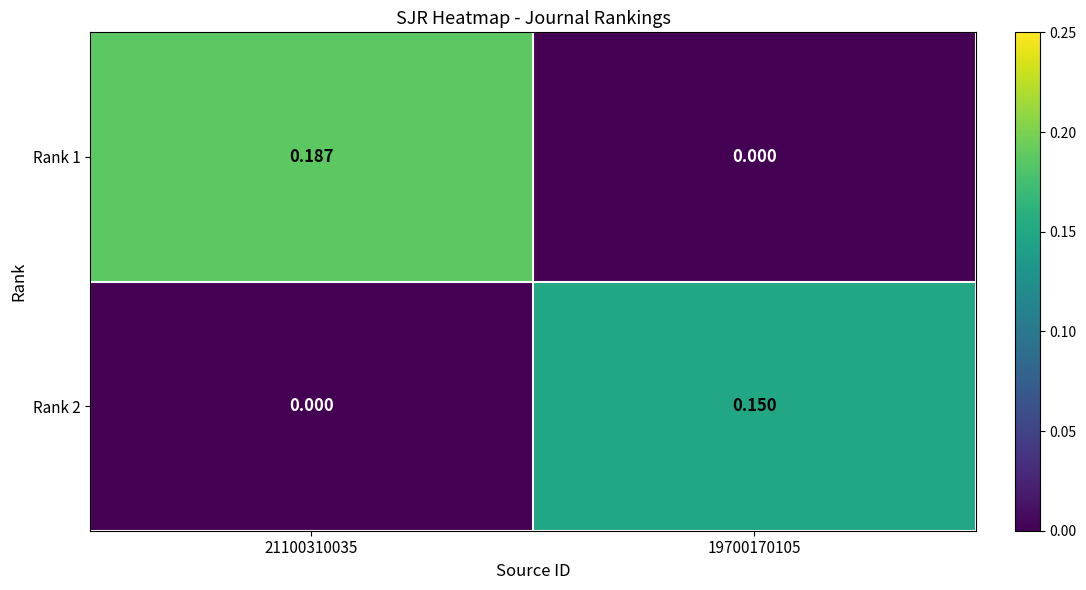

How many values in Rank 2 are above zero?

1